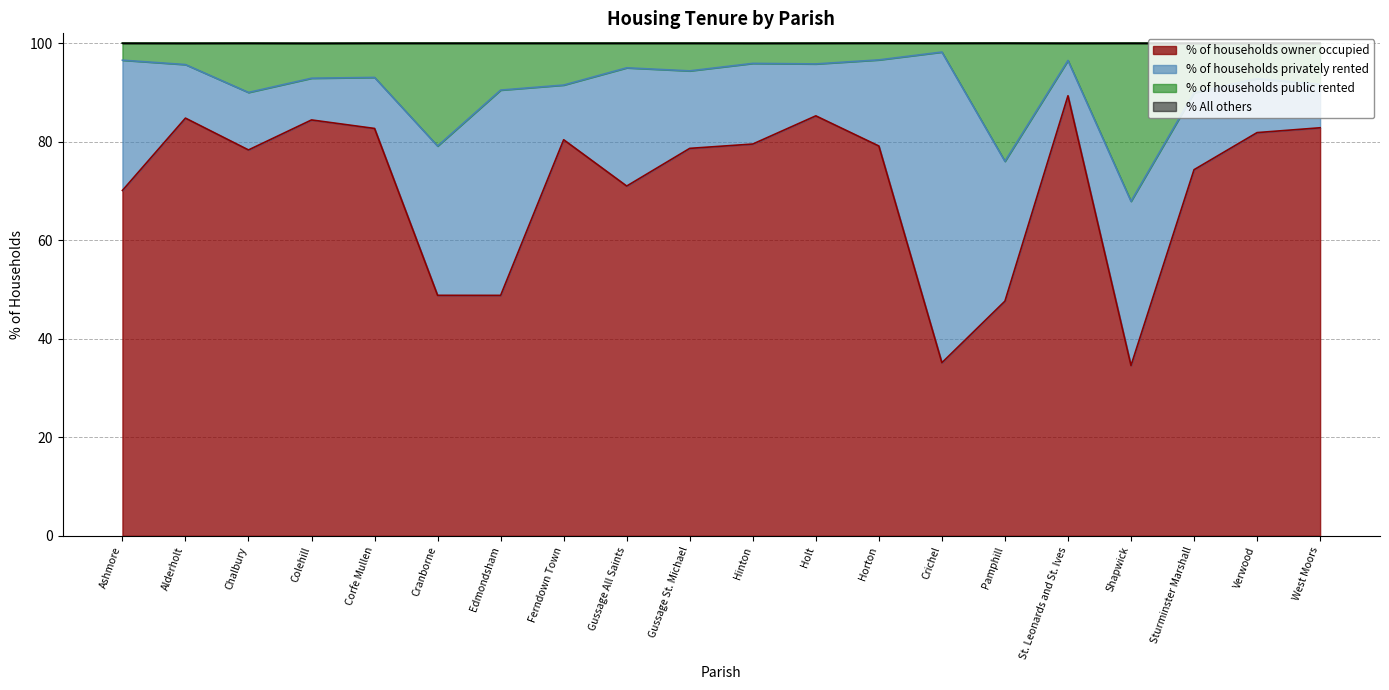

How many lines are shown in the chart?

4